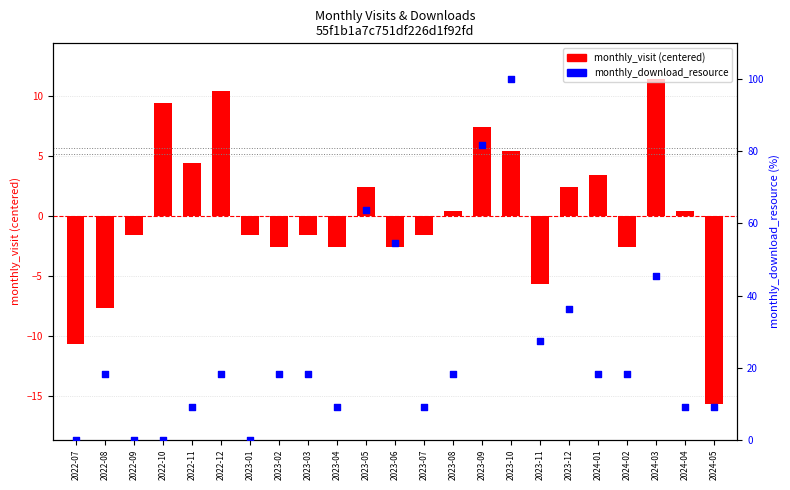

What are all the series names shown in the legend?

monthly_visit (centered), monthly_download_resource